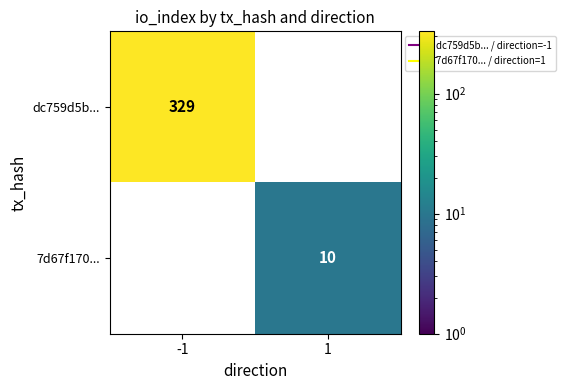

Which has a higher value, -1 or 1?

-1